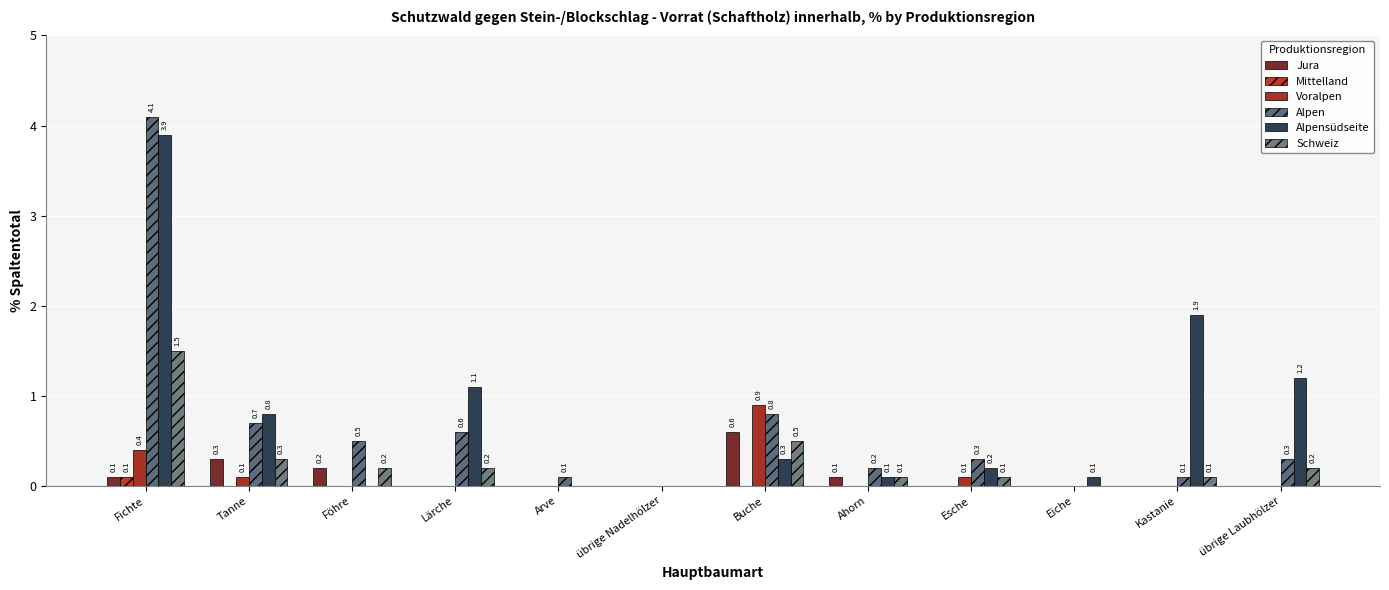

What is the maximum value for Alpensüdseite?

3.9